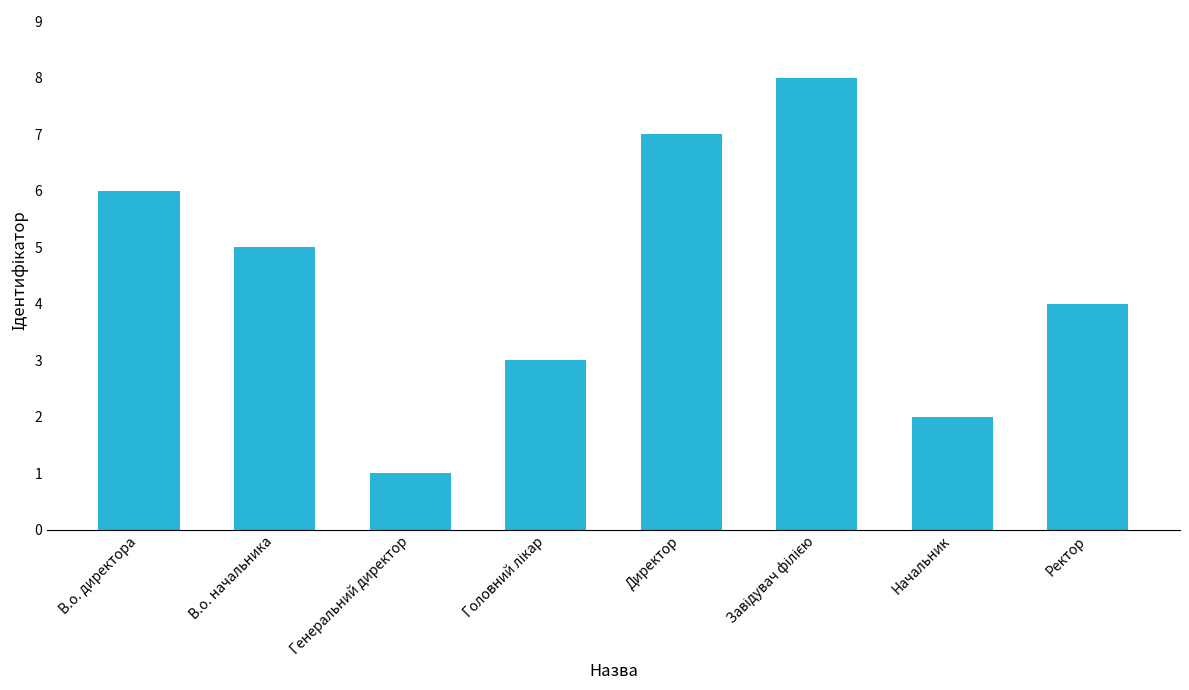

How many categories are shown in the chart?

8